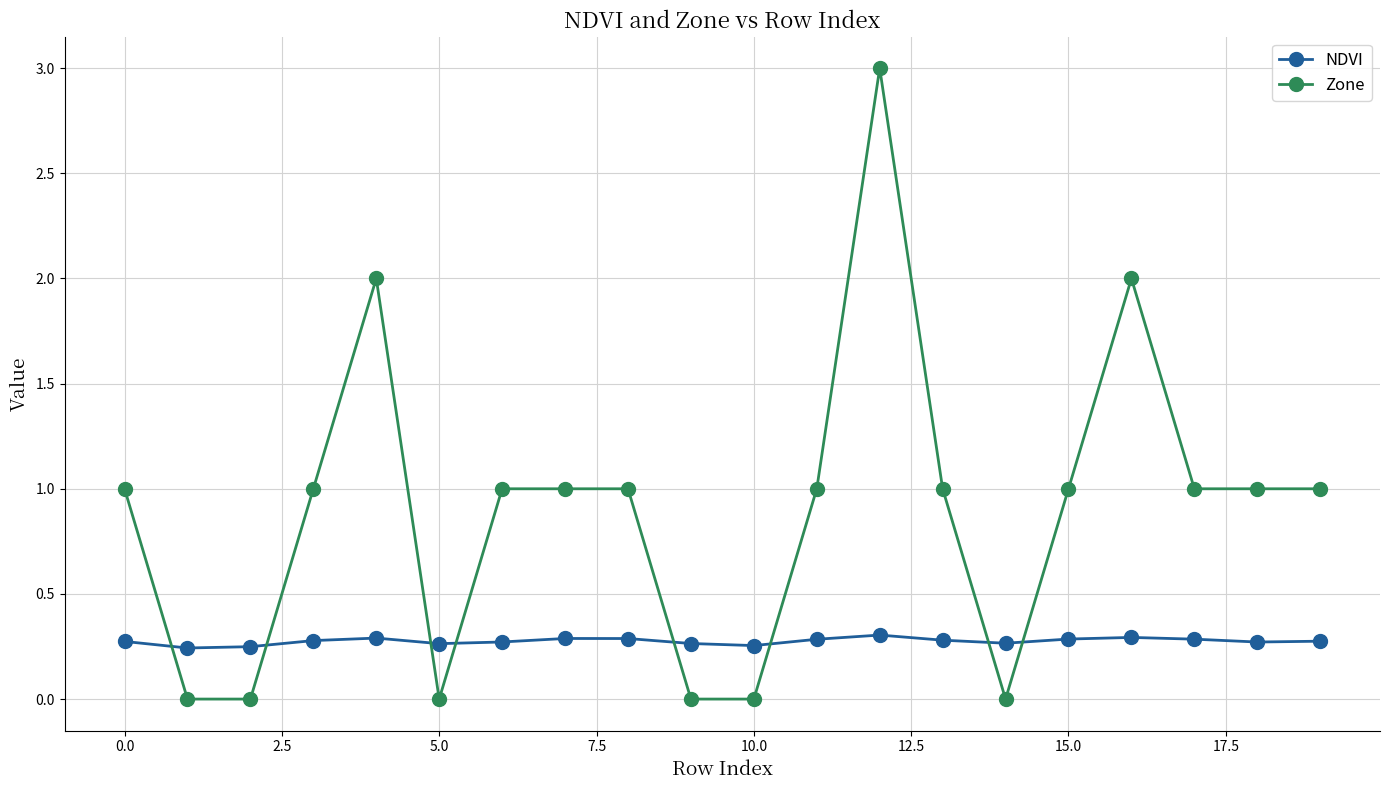

What is the maximum value shown in the chart?

3.0